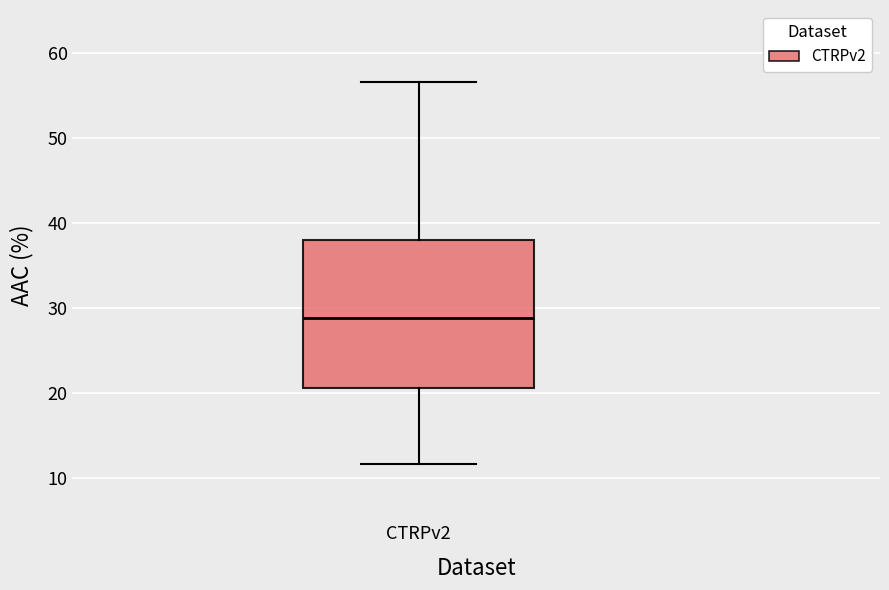

Where does the median line of the box for CTRPv2 sit on the y-axis? The values are not printed on the chart, so give them approximately, as read against the axis.

29